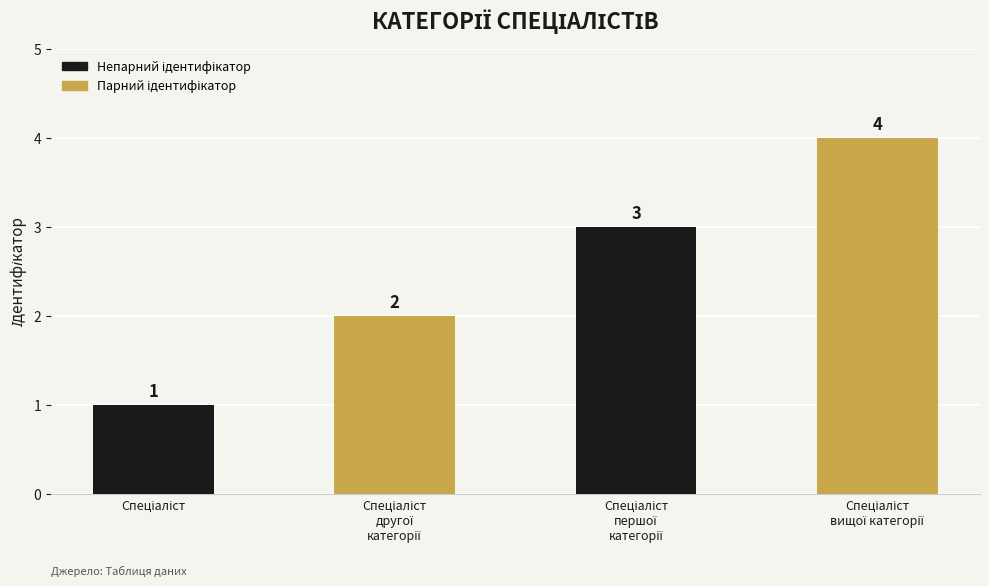

What is the greatest value displayed?

4